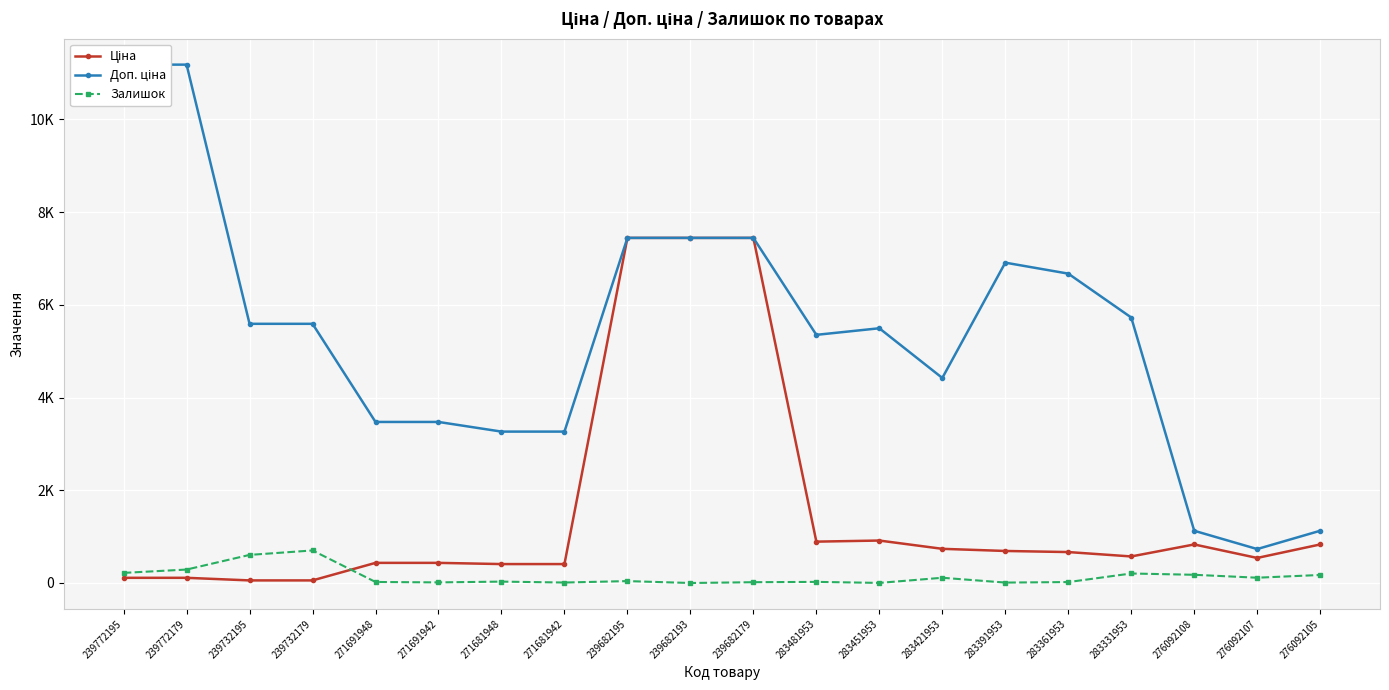

List the series in order of their peak value, lowest first.

Залишок, Ціна, Доп. ціна